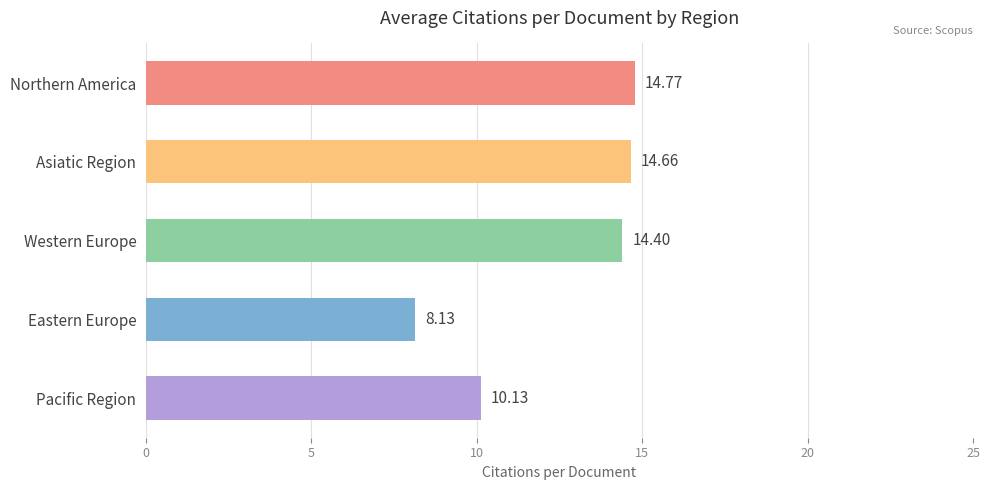

What is the change in value from Northern America to Western Europe?

-0.4